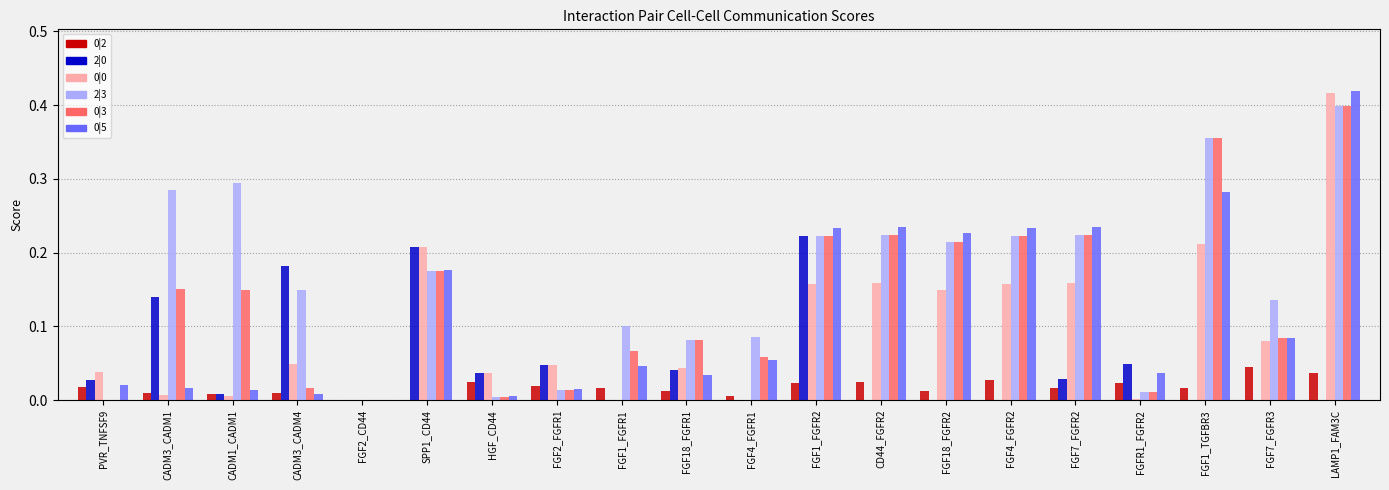

Which series has the largest total across all categories?

2|3